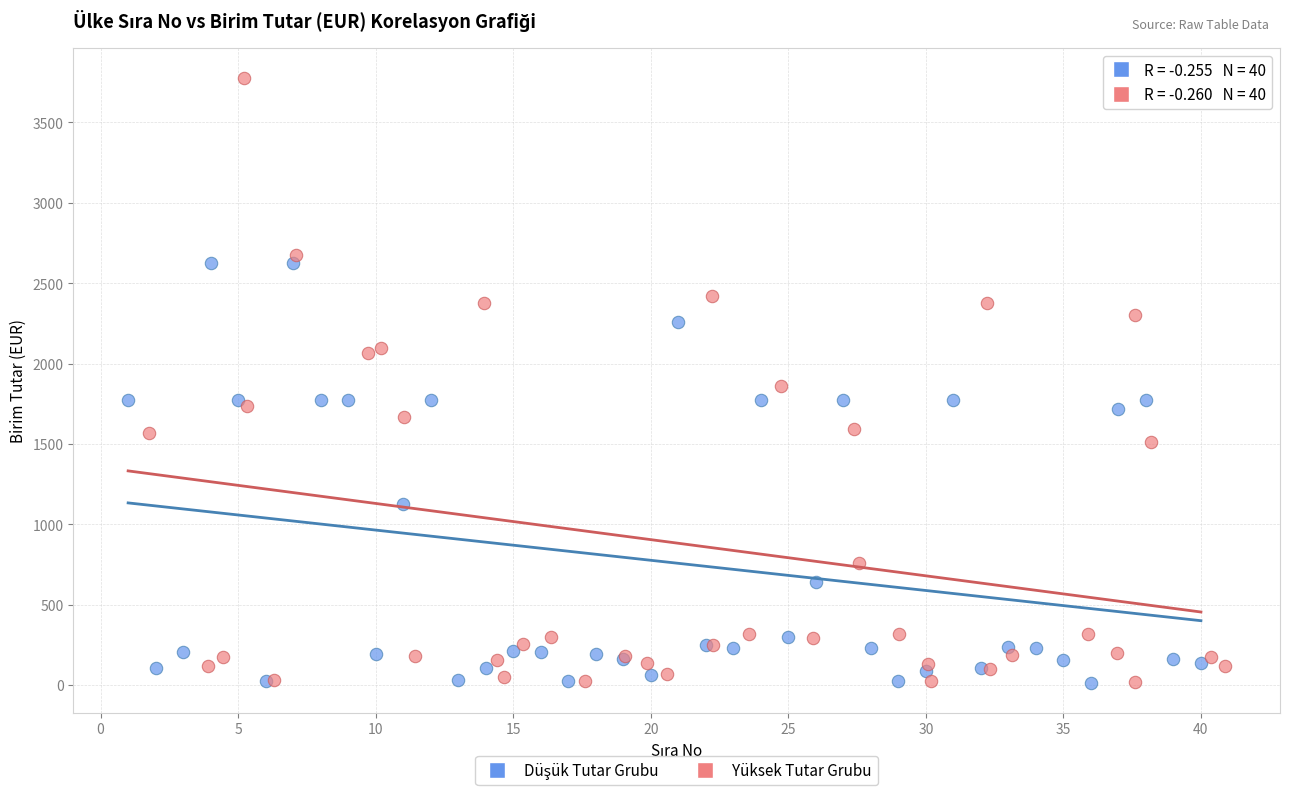

Which series reaches the maximum Y coordinate?

Yüksek Tutar Grubu